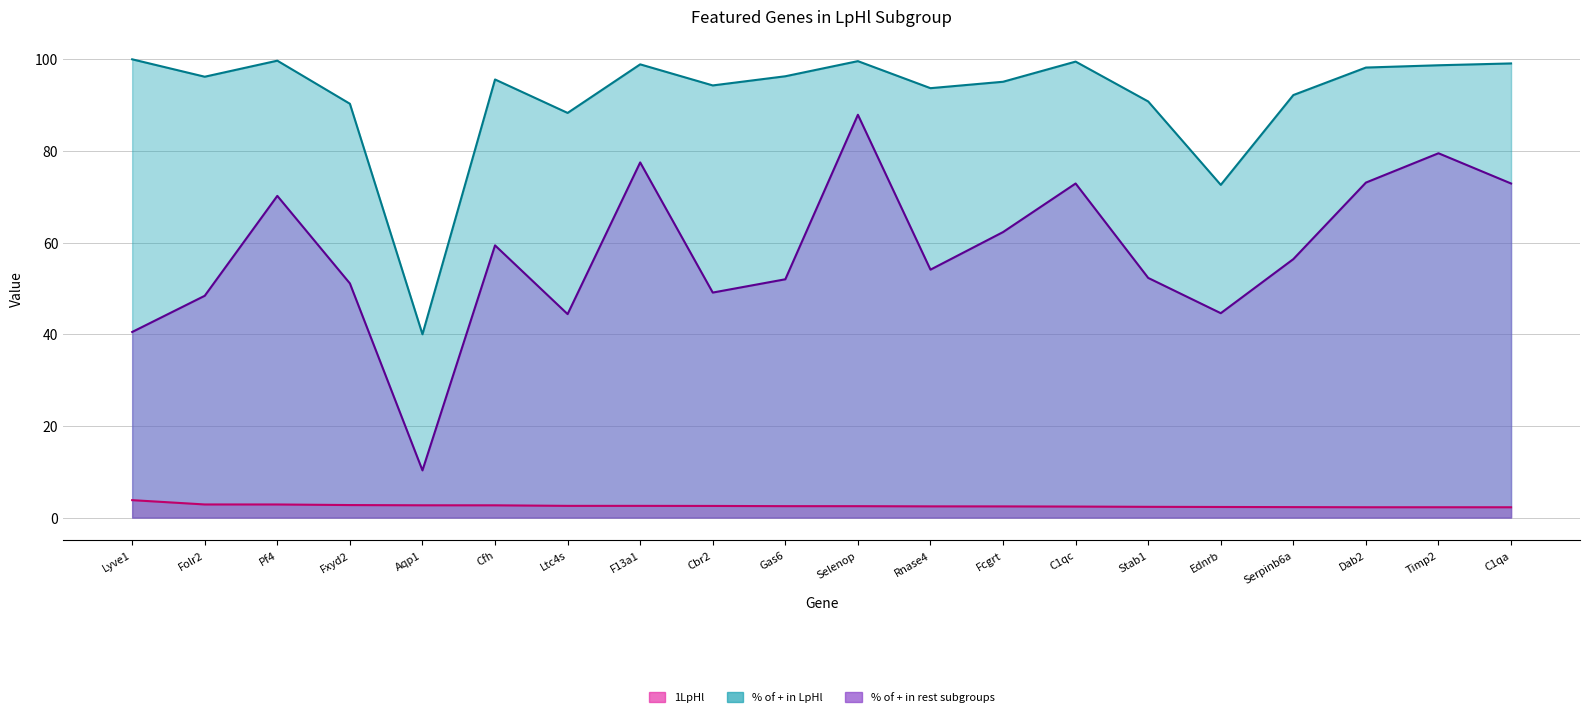

Between Pf4 and Gas6, which is larger?

Pf4